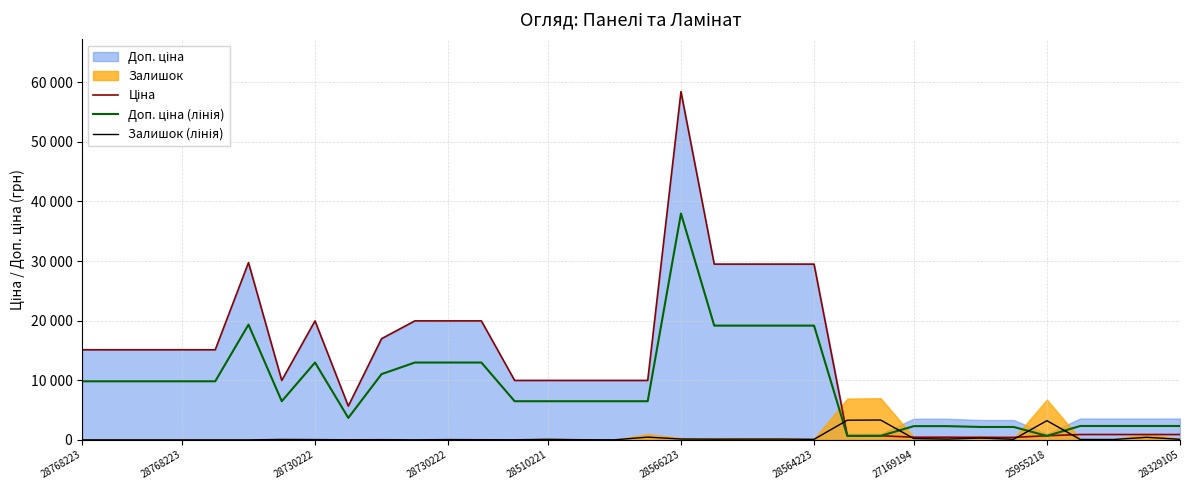

What is the label of the 33rd point from the right?

28768223